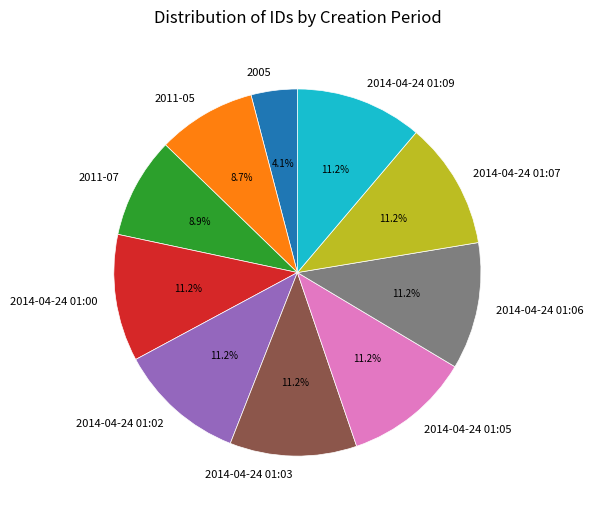

What is the smallest slice in the pie chart?

2005